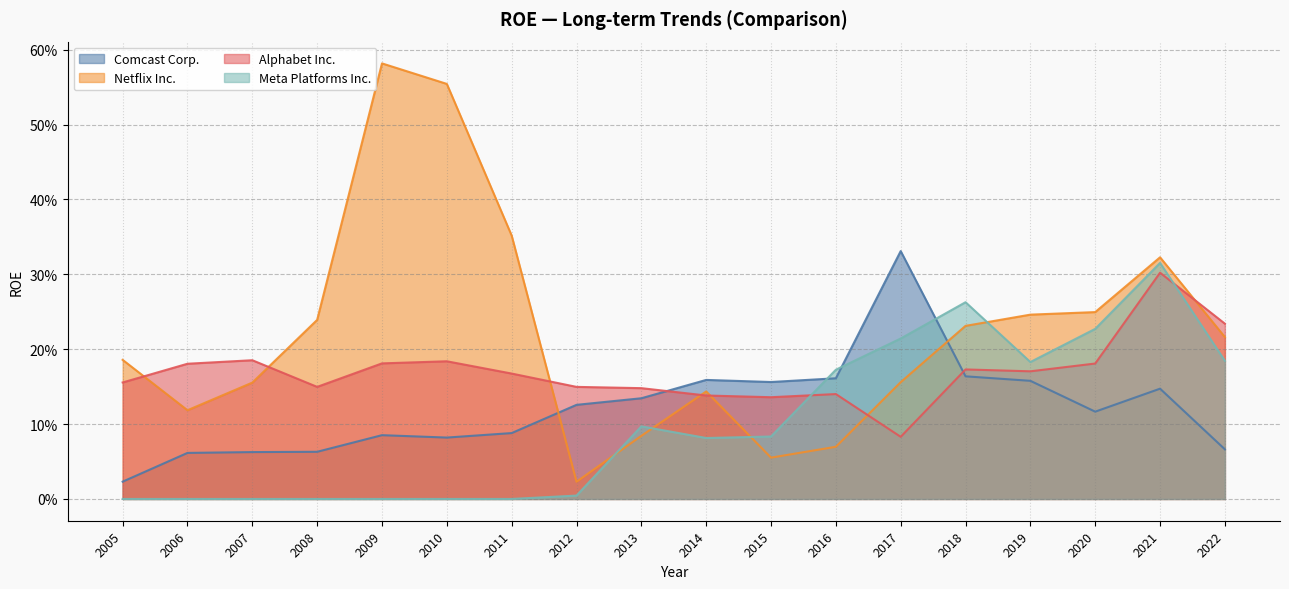

How many lines are shown in the chart?

4